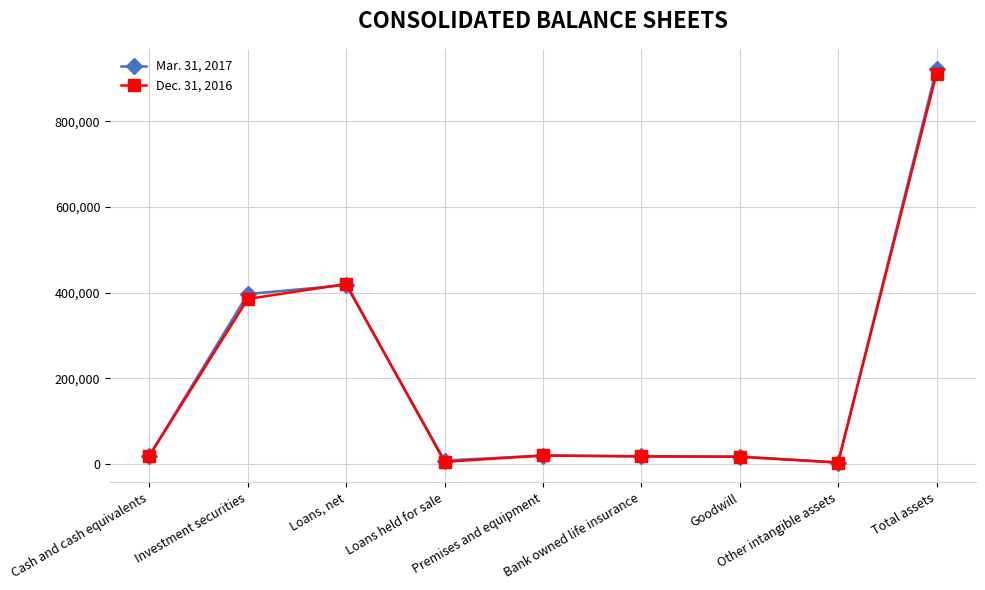

What is the difference between the maximum and minimum values in the Mar. 31, 2017 series?

919168